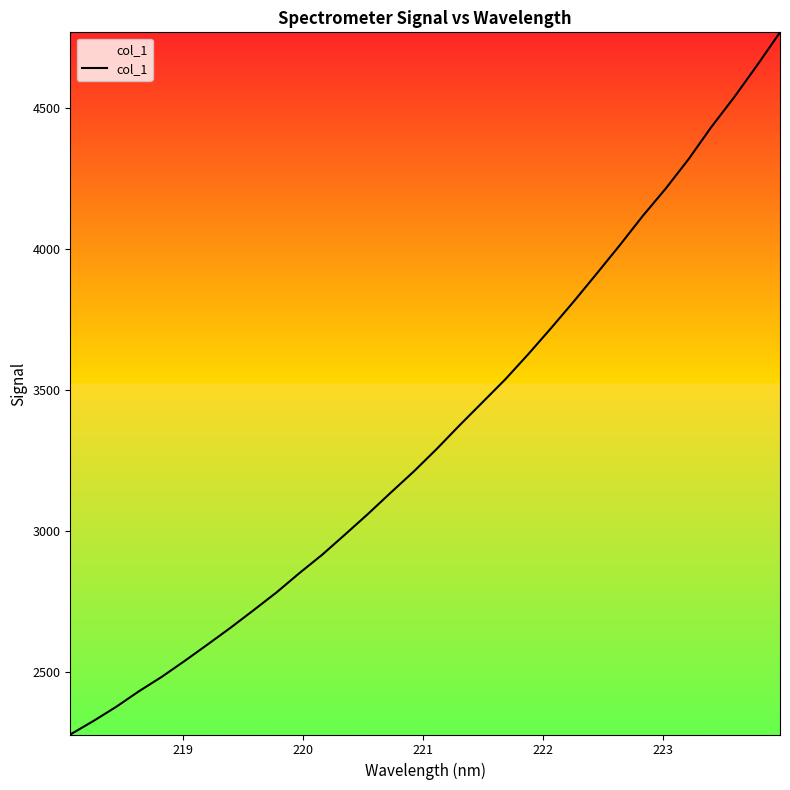

What is the maximum value shown in the chart?

4766.8